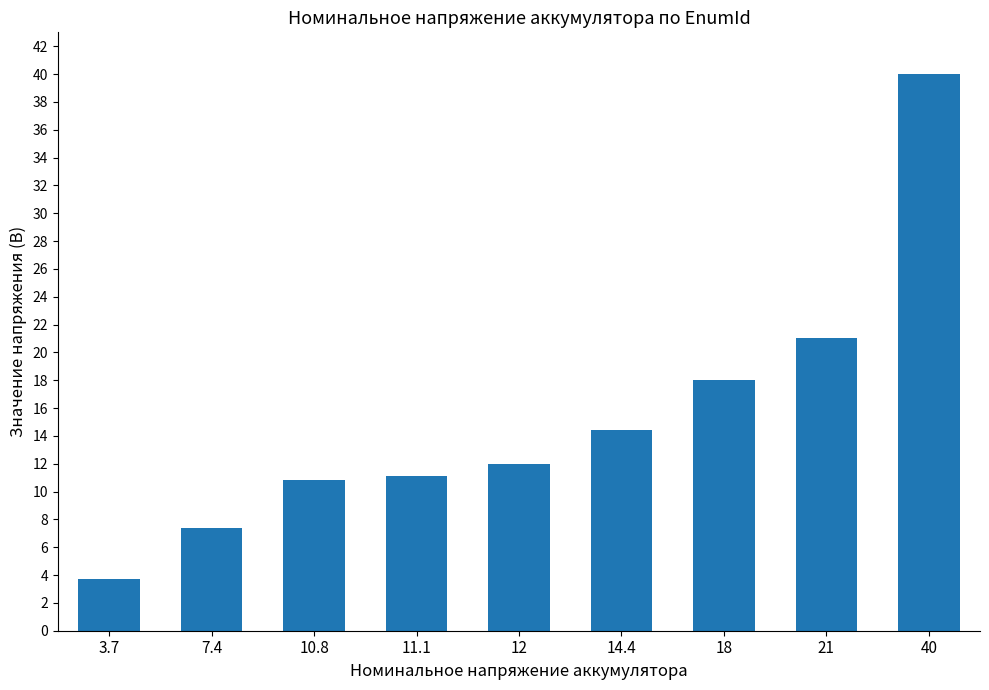

What is the sum of the values at 18 and 14.4?

32.4